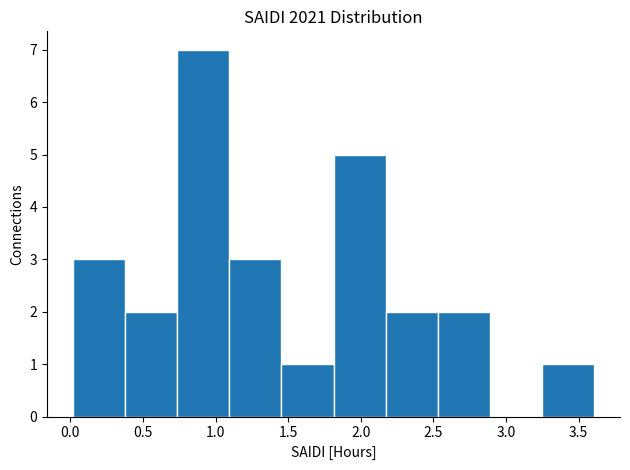

Reading left to right, list every bar in this chart as the range it spans on the x-axis followed by its height. Neither the bar edges nor the heights are printed on the chart, so give them approximately, as read against the axes.

0.00 to 0.40: 3
0.40 to 0.75: 2
0.75 to 1.10: 7
1.10 to 1.45: 3
1.45 to 1.80: 1
1.80 to 2.15: 5
2.15 to 2.55: 2
2.55 to 2.90: 2
2.90 to 3.25: 0
3.25 to 3.60: 1